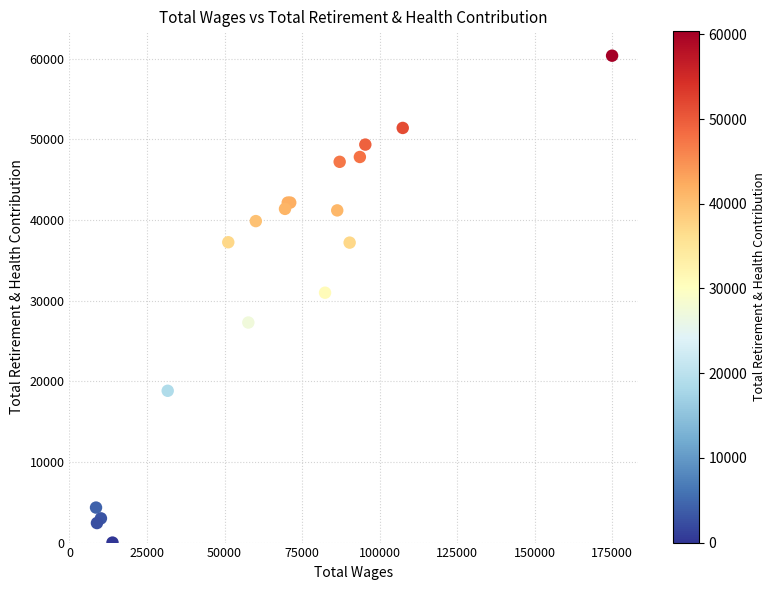

What Y value in the scatter plot is closest to 30178?

30975